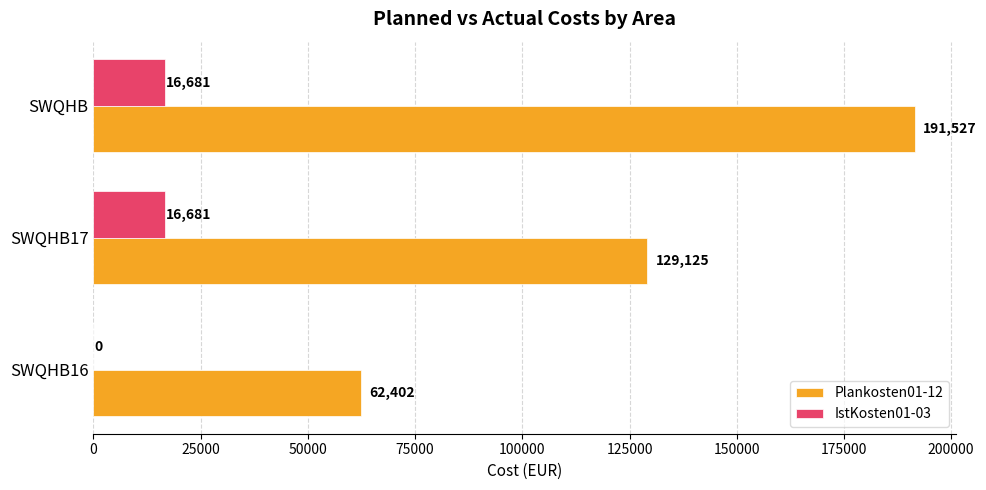

At which label does Plankosten01-12 reach its peak?

SWQHB